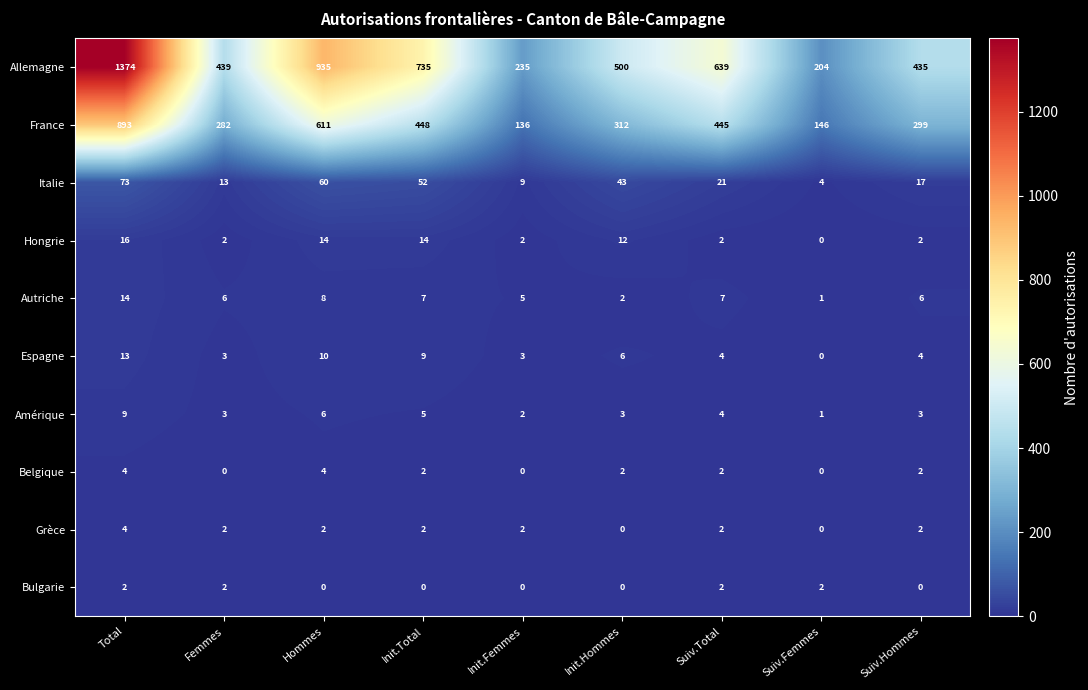

At Hommes, list the series in order from largest to smallest.

Allemagne, France, Italie, Hongrie, Espagne, Autriche, Amérique, Belgique, Grèce, Bulgarie